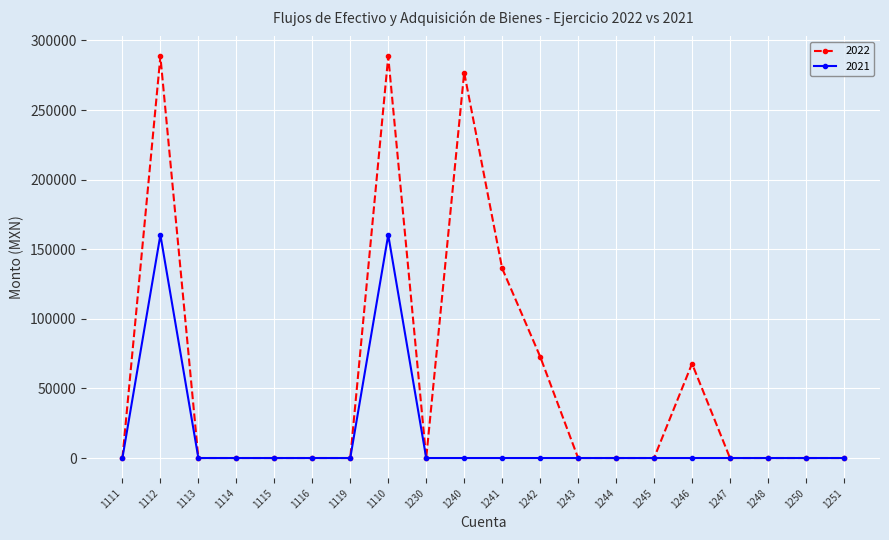

What is the sum of all 2022 values?

1130723.8